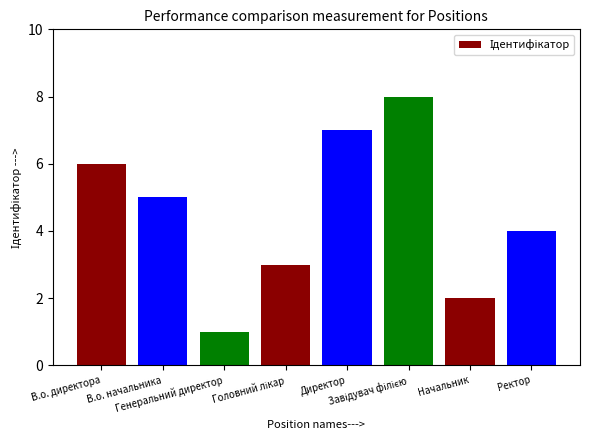

What is the difference between the maximum and minimum values?

7